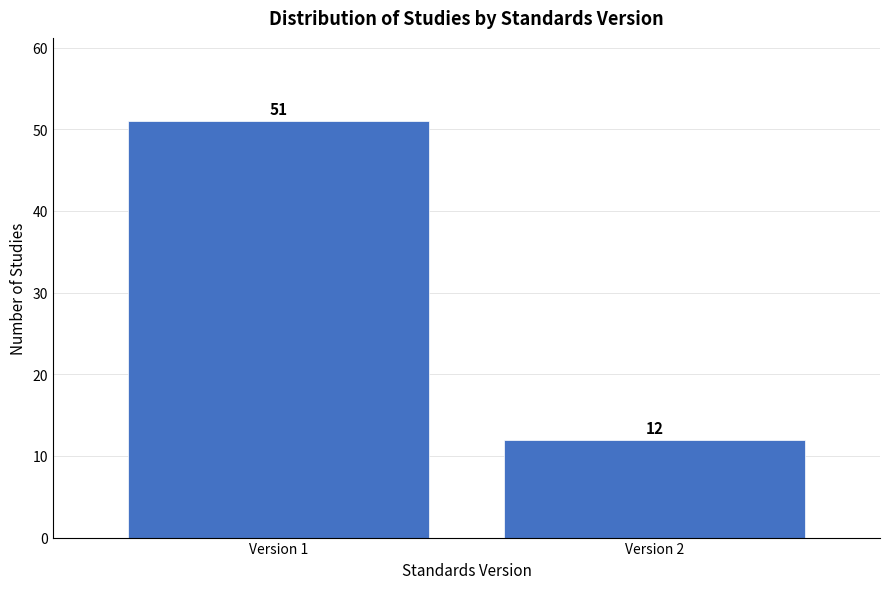

Reading right to left, what are all the values shown in this chart?

12	51